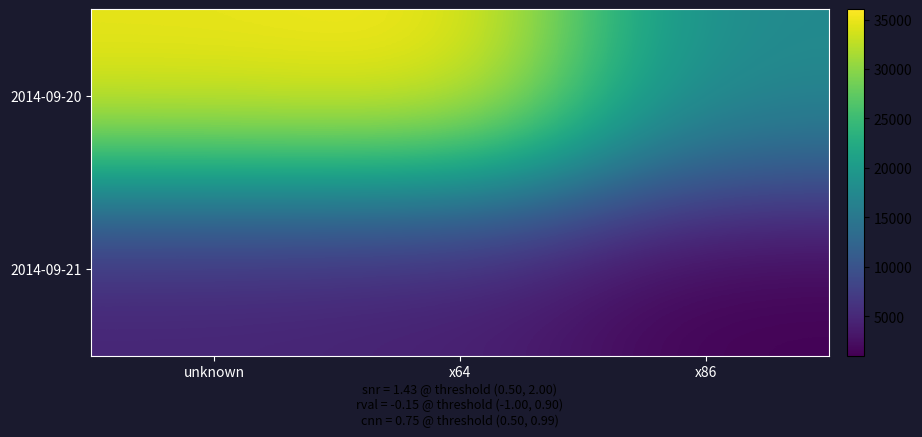

Reading left to right, transcribe all the data shown in this chart.

2014-09-20: unknown=35136	x64=36044	x86=17686
2014-09-21: unknown=4406	x64=3929	x86=1045